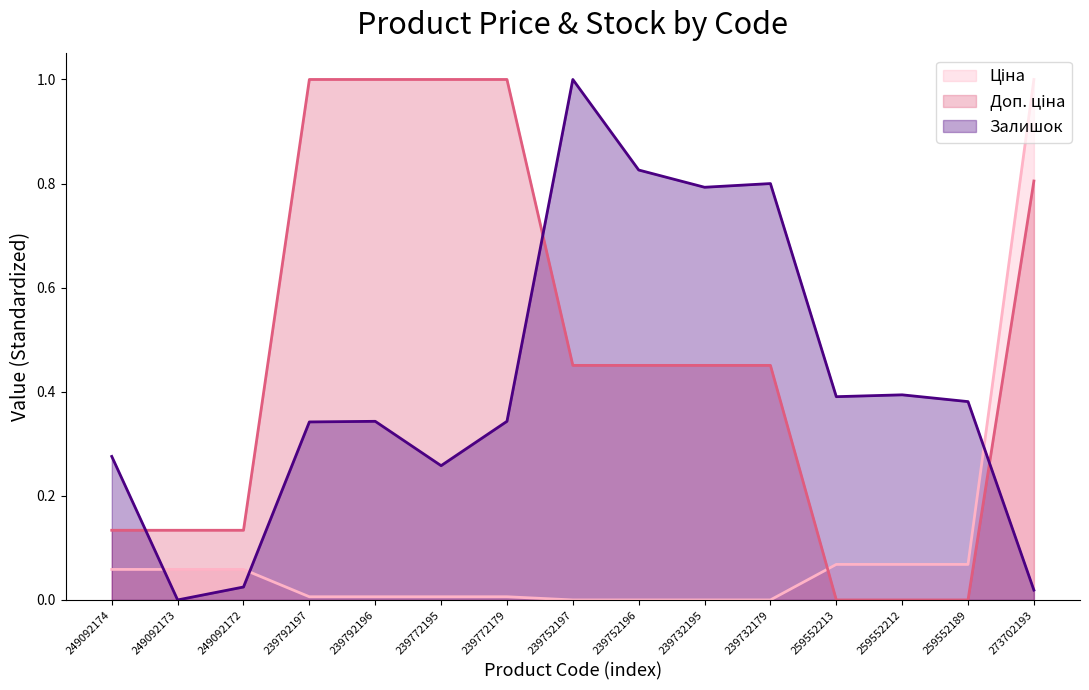

What is the total value across all series at 239792196?

1.3